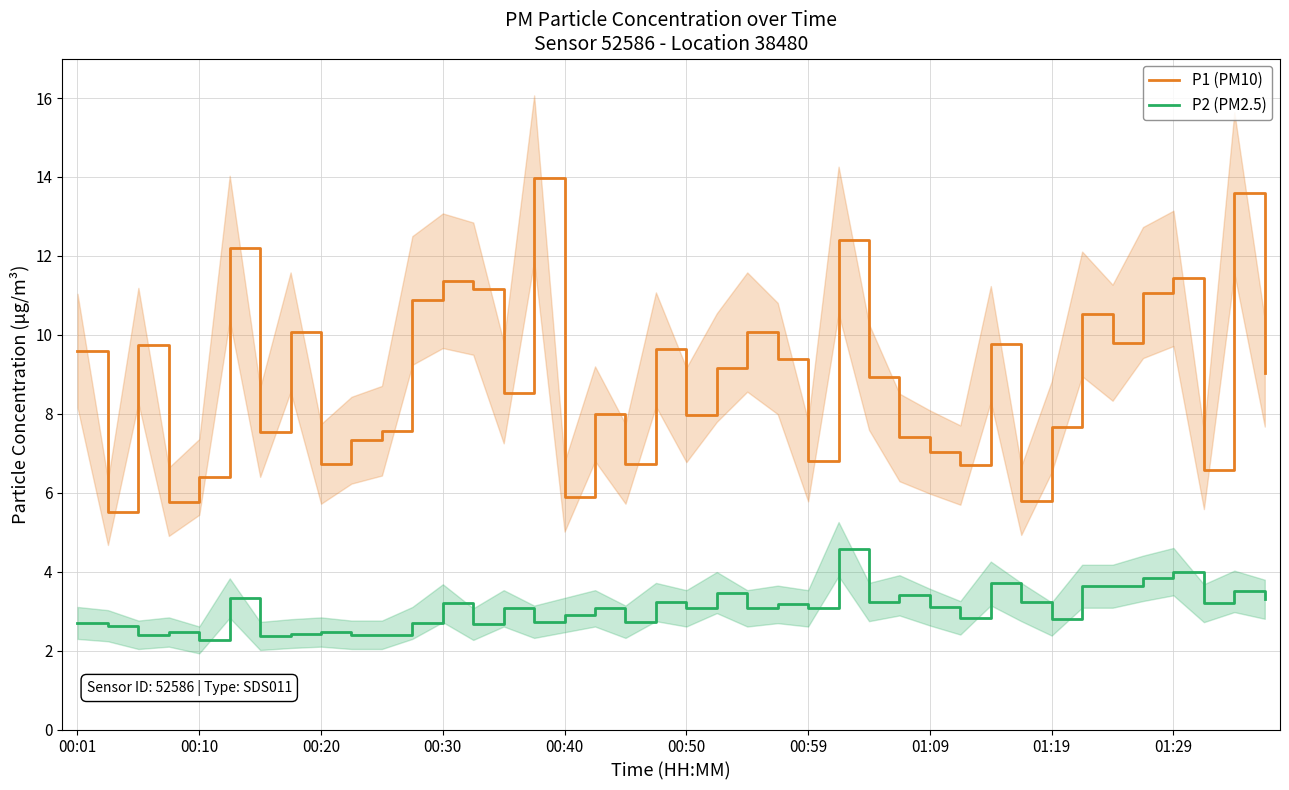

At 23, list the series in order from largest to smallest.

P1 (PM10), P2 (PM2.5)